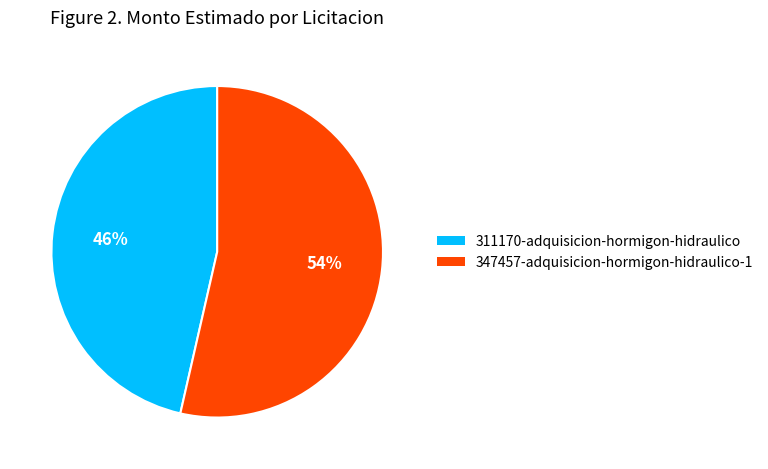

What is the smallest slice in the pie chart?

311170-adquisicion-hormigon-hidraulico